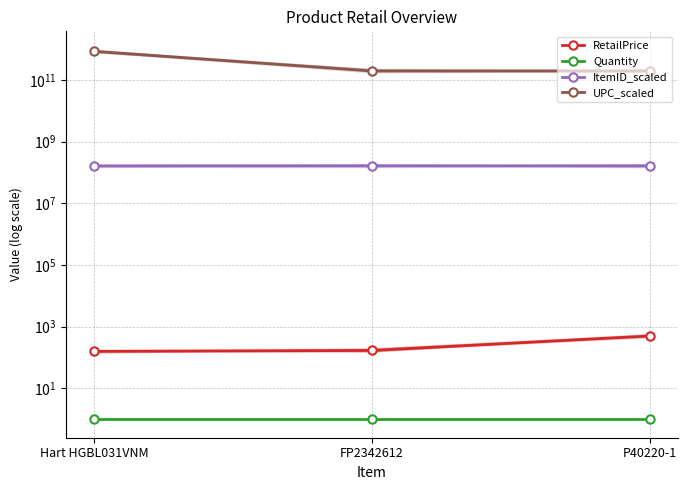

How many series are shown in this chart?

4